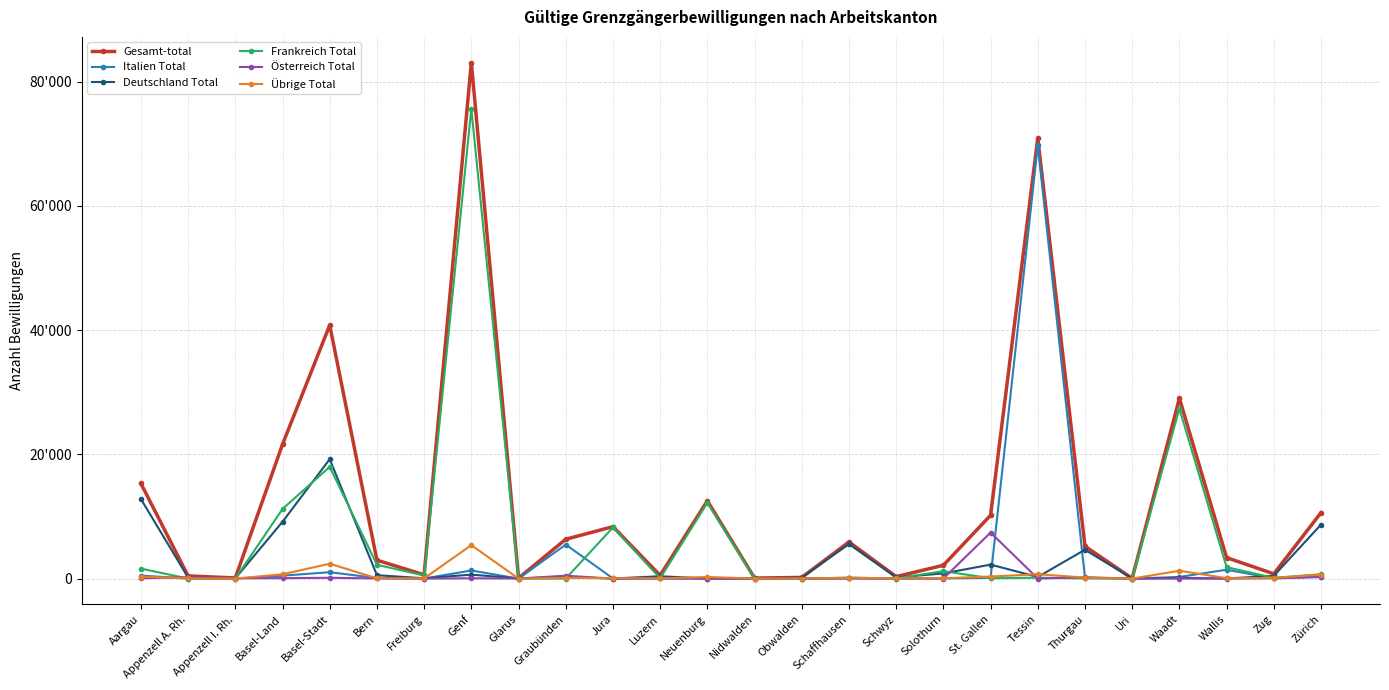

What are all the series names shown in the legend?

Gesamt-total, Italien Total, Deutschland Total, Frankreich Total, Österreich Total, Übrige Total